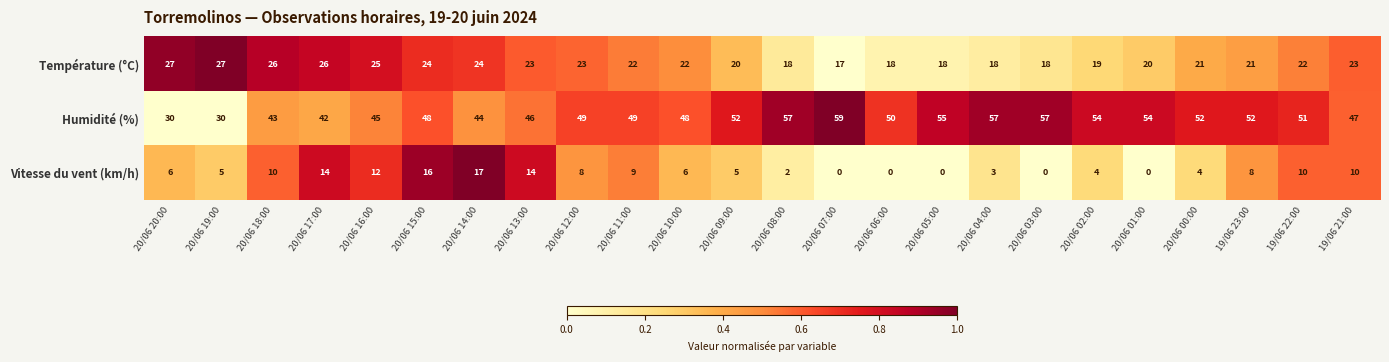

Rank the series at 19/06 23:00 from lowest to highest value.

Vitesse du vent (km/h), Température (°C), Humidité (%)